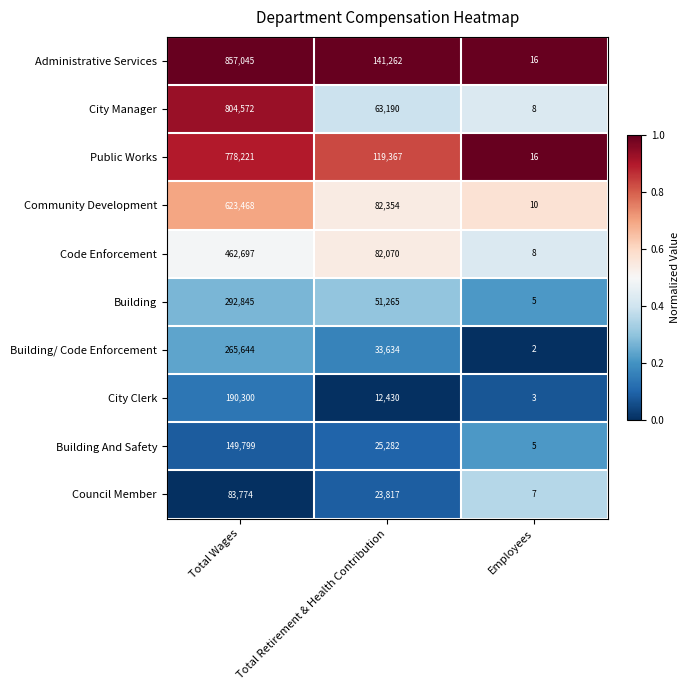

Which series has the largest total across all categories?

Administrative Services